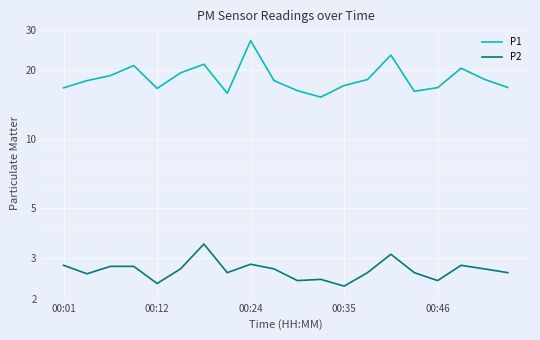

What position from the left is 6?

7